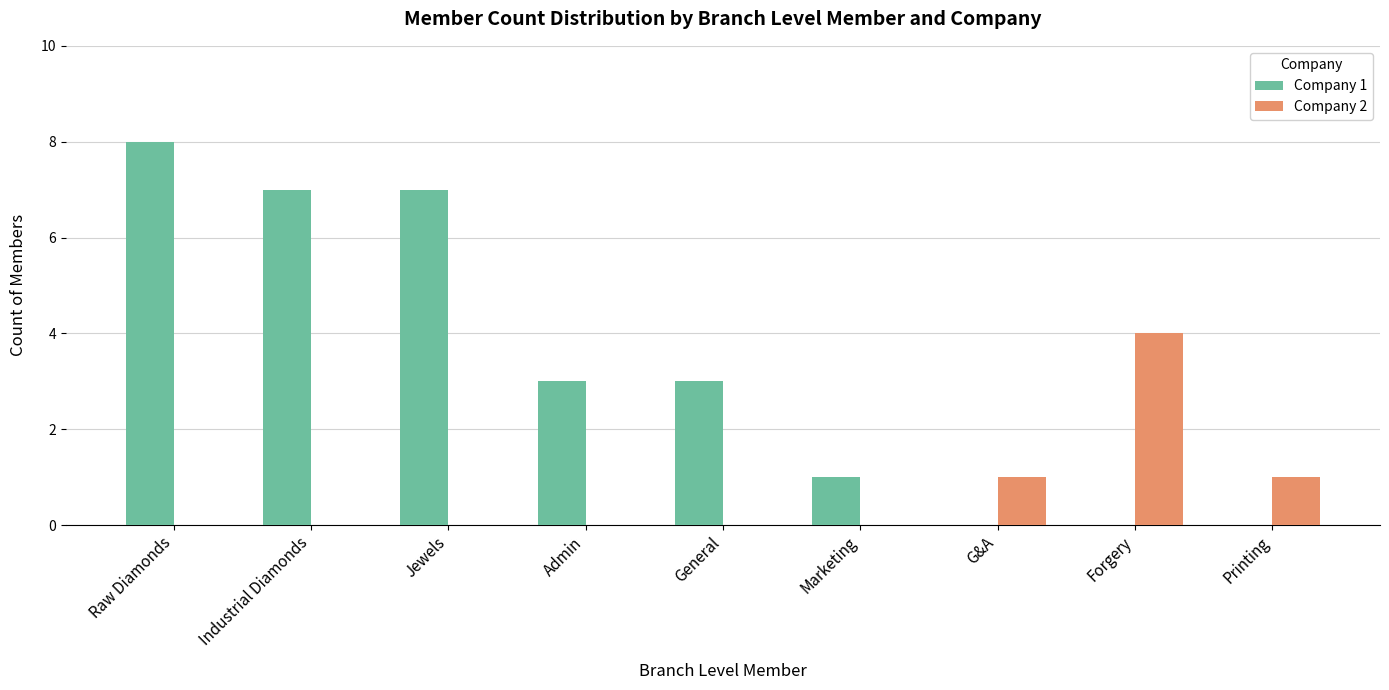

Reading left to right, extract all data points from this chart.

Company 1: 8	7	7	3	3	1	0	0	0
Company 2: 0	0	0	0	0	0	1	4	1